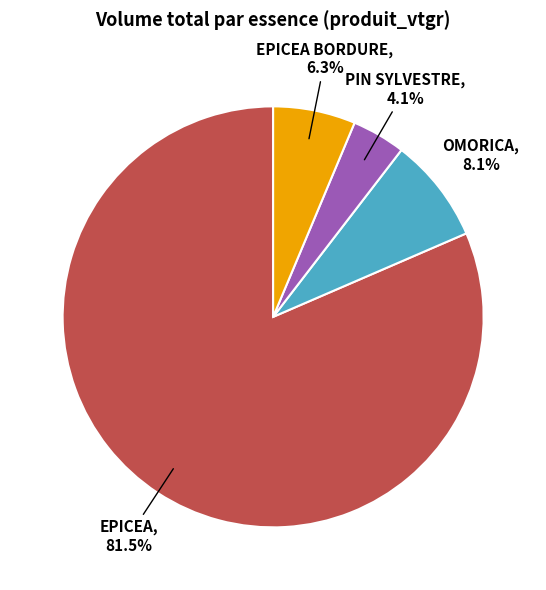

Which slice represents more than half of the pie?

EPICEA